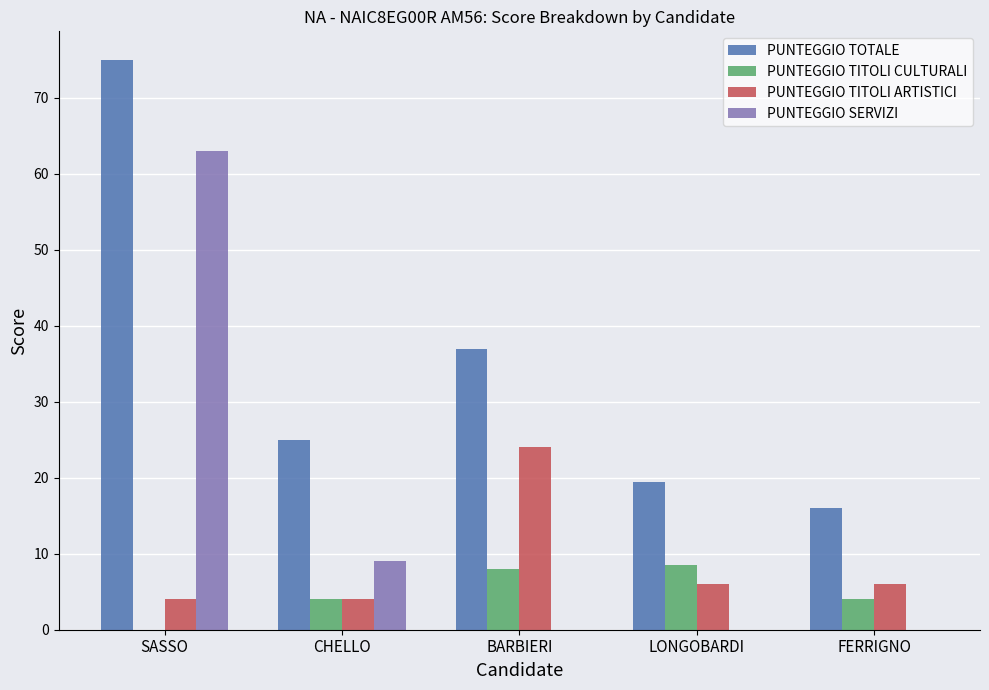

What is the total value across all series at FERRIGNO?

26.0